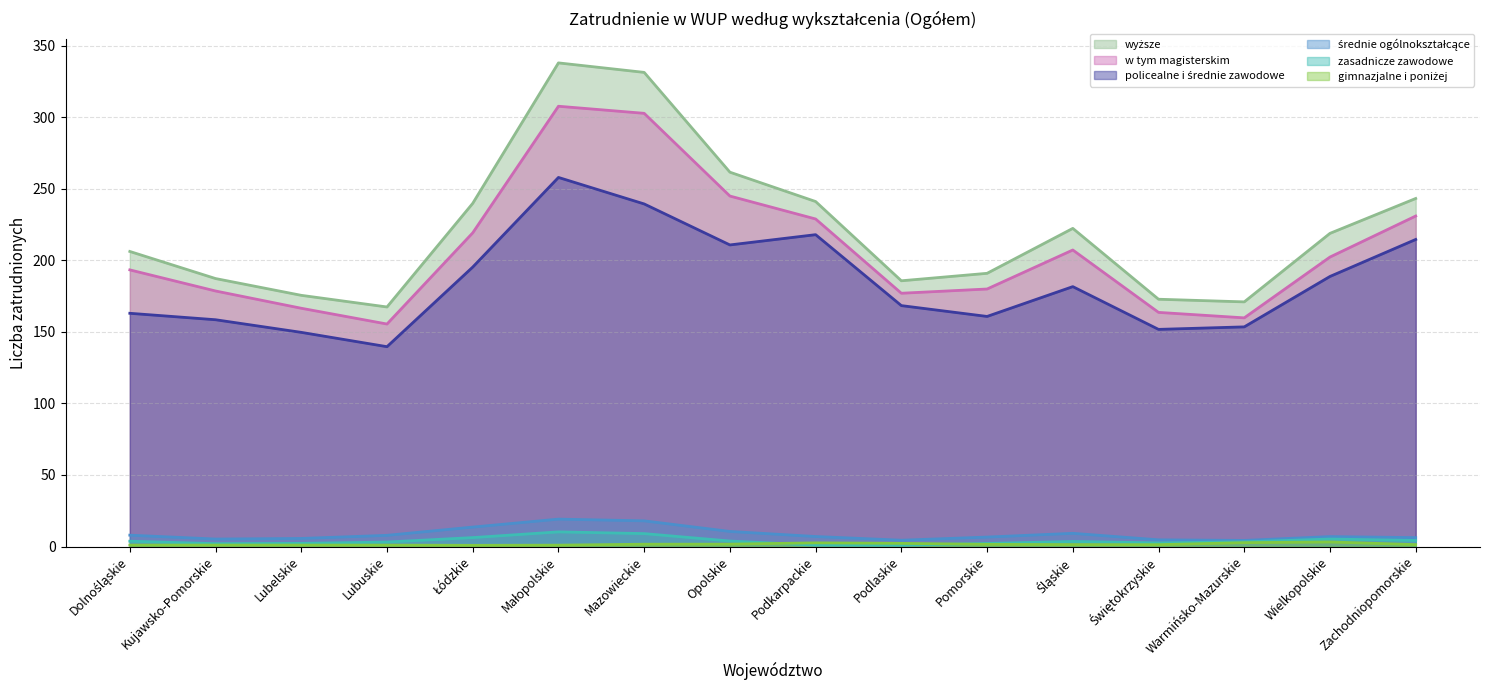

True or false: w tym magisterskim and zasadnicze zawodowe intersect in this chart.

False